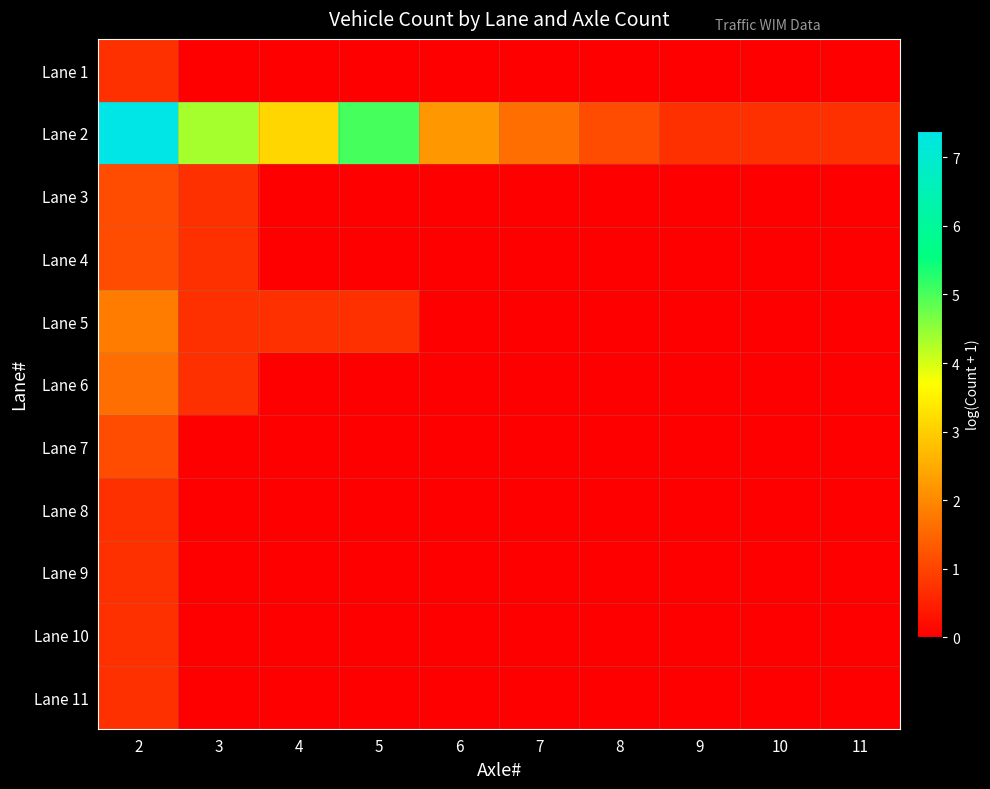

Which has a higher value, 11 or 8?

11